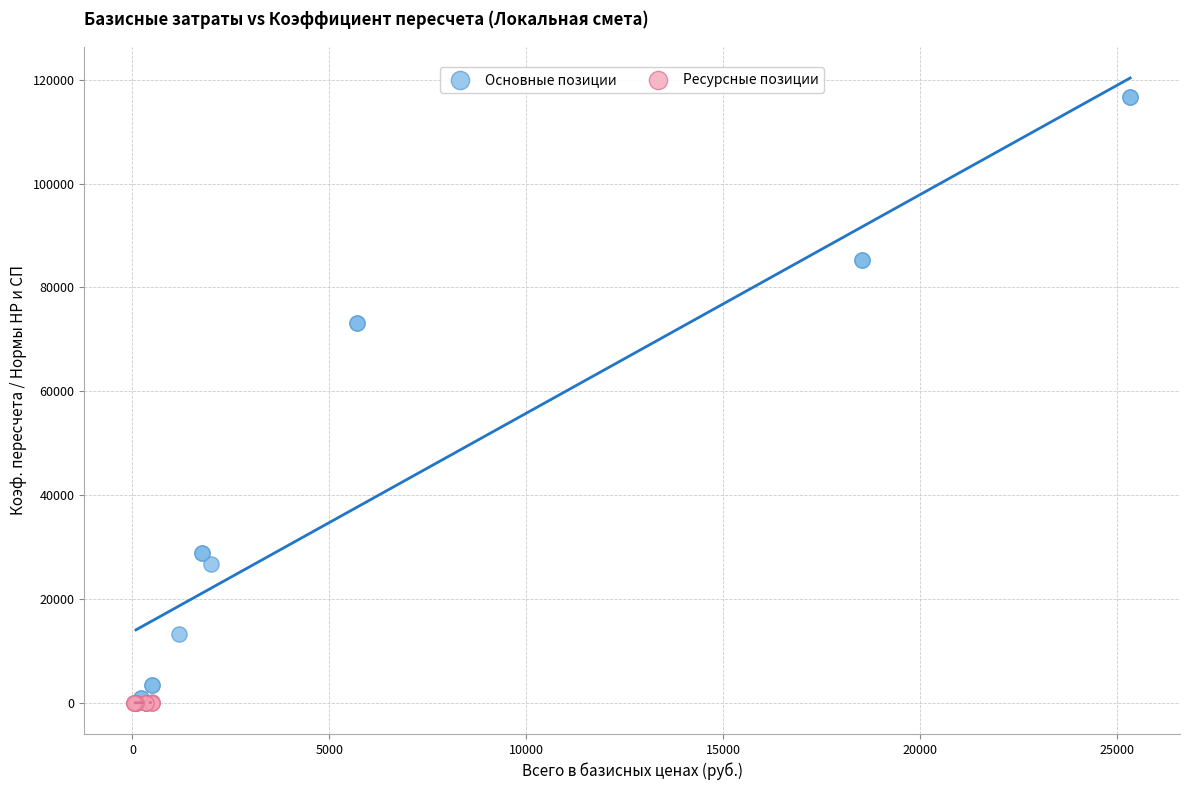

Which series contains the highest Y value?

Основные позиции